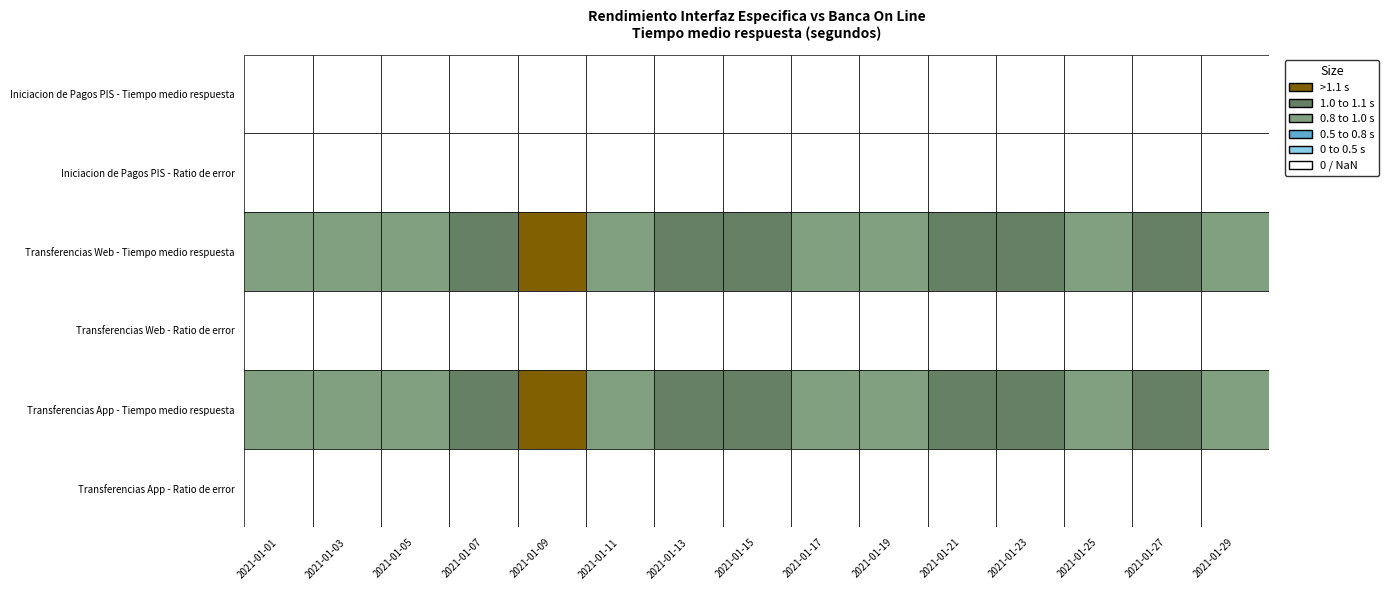

What value does the Transferencias Web - Tiempo medio respuesta series have at 2021-01-09?

1.1